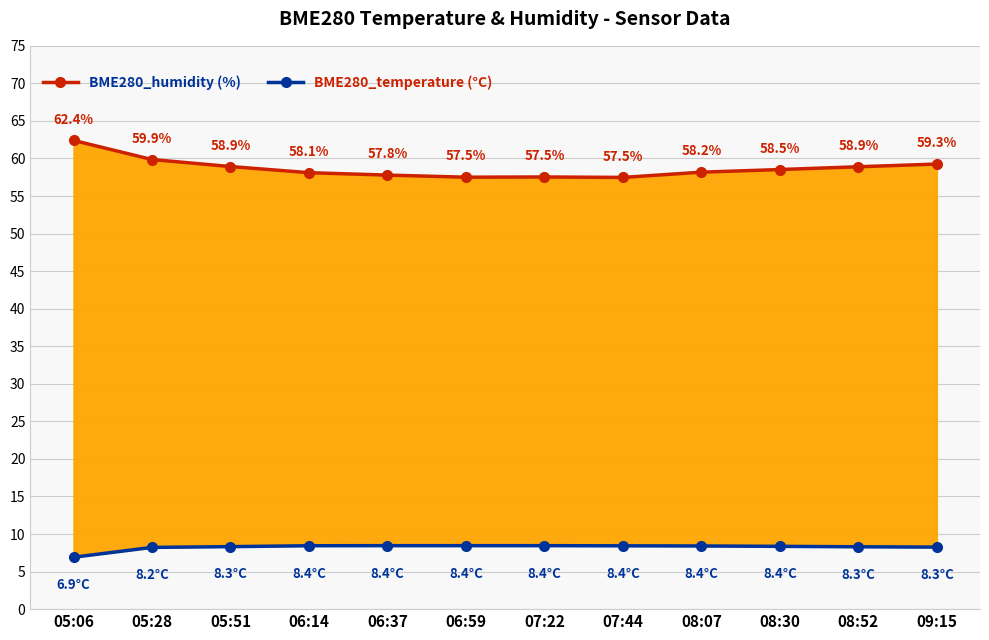

Is the value of BME280_humidity (%) at 08:07 greater than the value of BME280_temperature (°C) at 05:06?

Yes